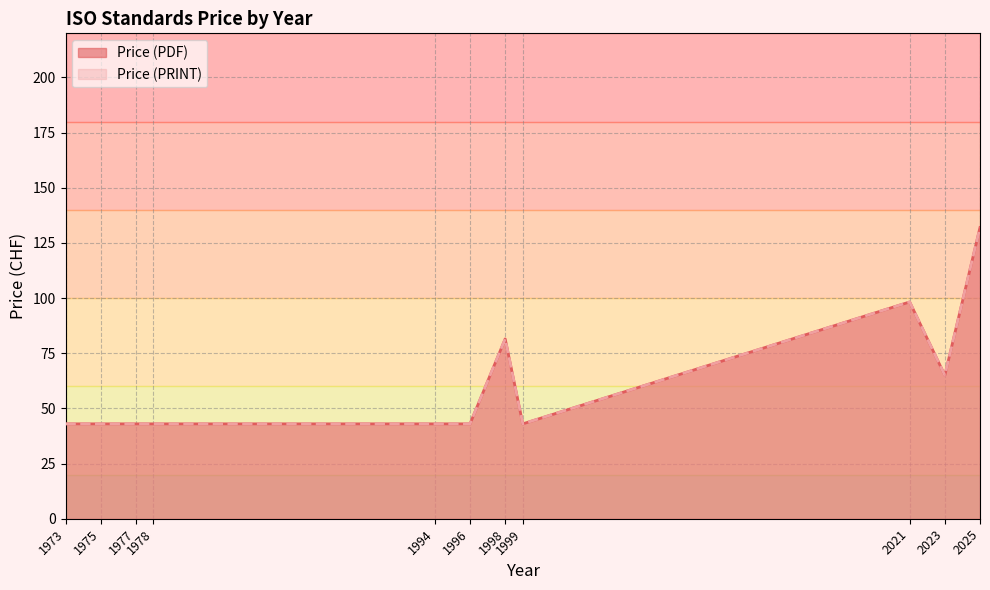

What is the sum of the Price (PRINT) values at 1998 and 1975?

141